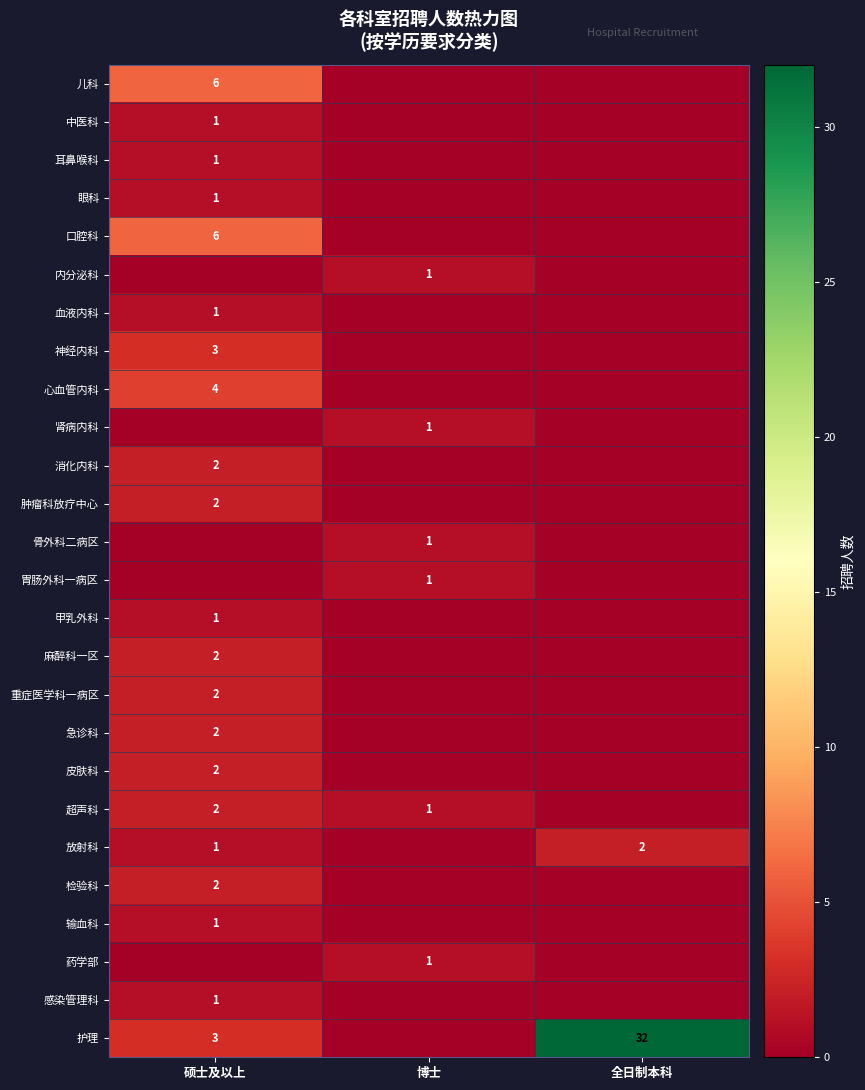

True or false: 放射科 has a value of 1 at 硕士及以上.

True